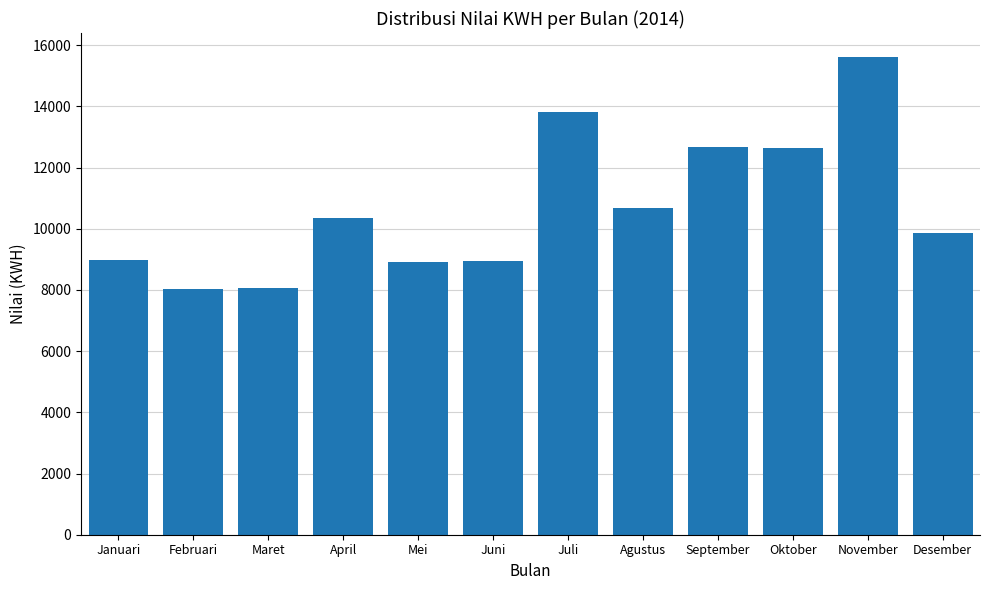

At which label is the value closest to 11820?

Oktober